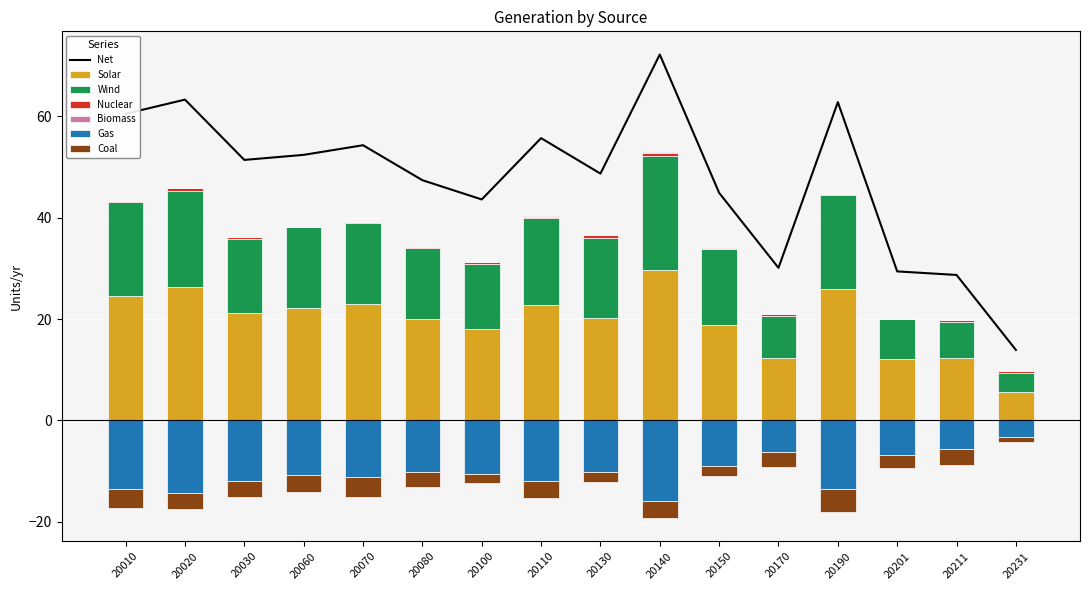

Is it true that Net equals 51.4 at 20030?

True